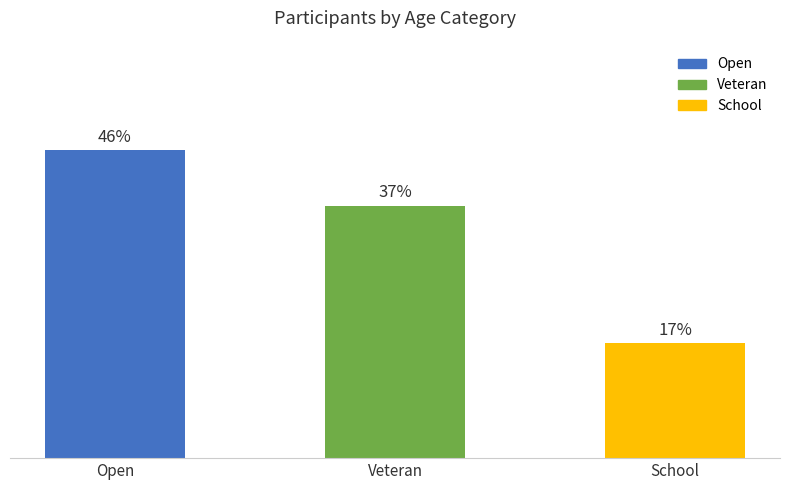

What position from the right is Veteran?

2